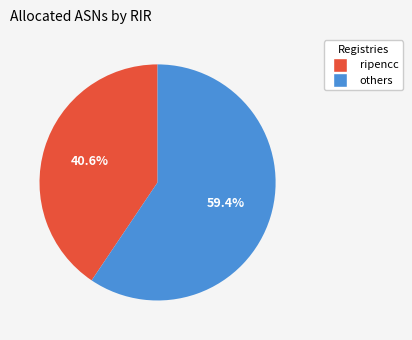

Is there a majority slice in this chart?

Yes